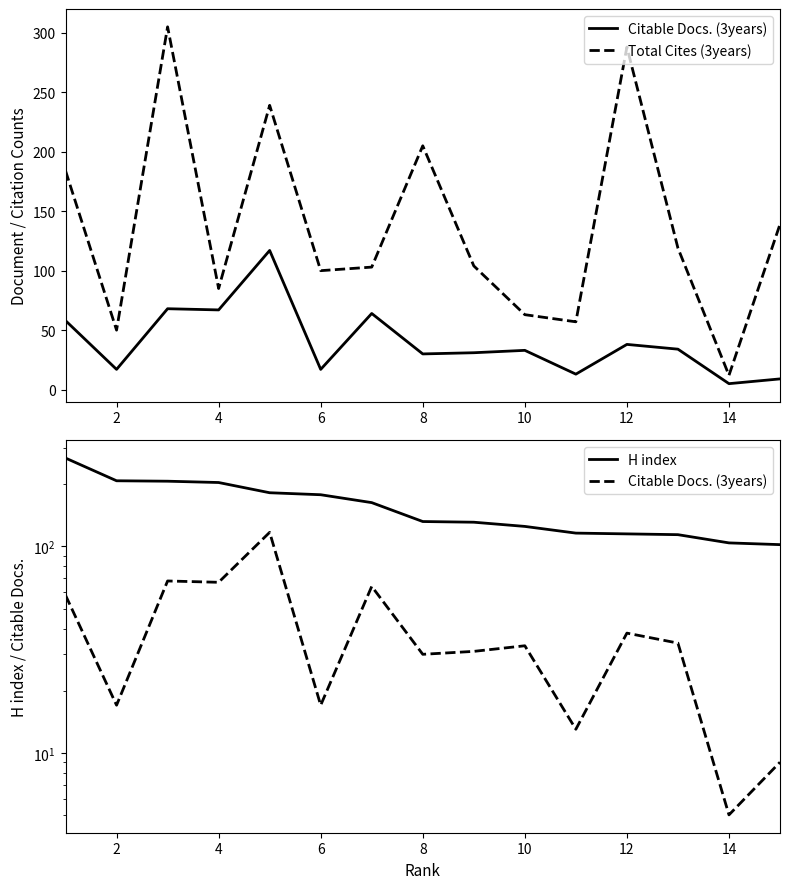

Which series has the largest total across all categories?

H index